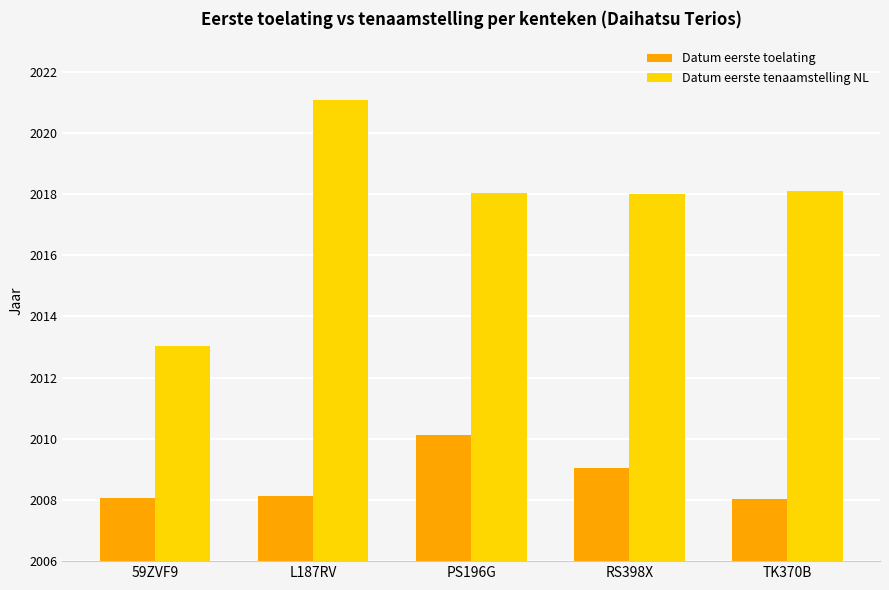

What is the difference between the highest and lowest values at L187RV?

13.0